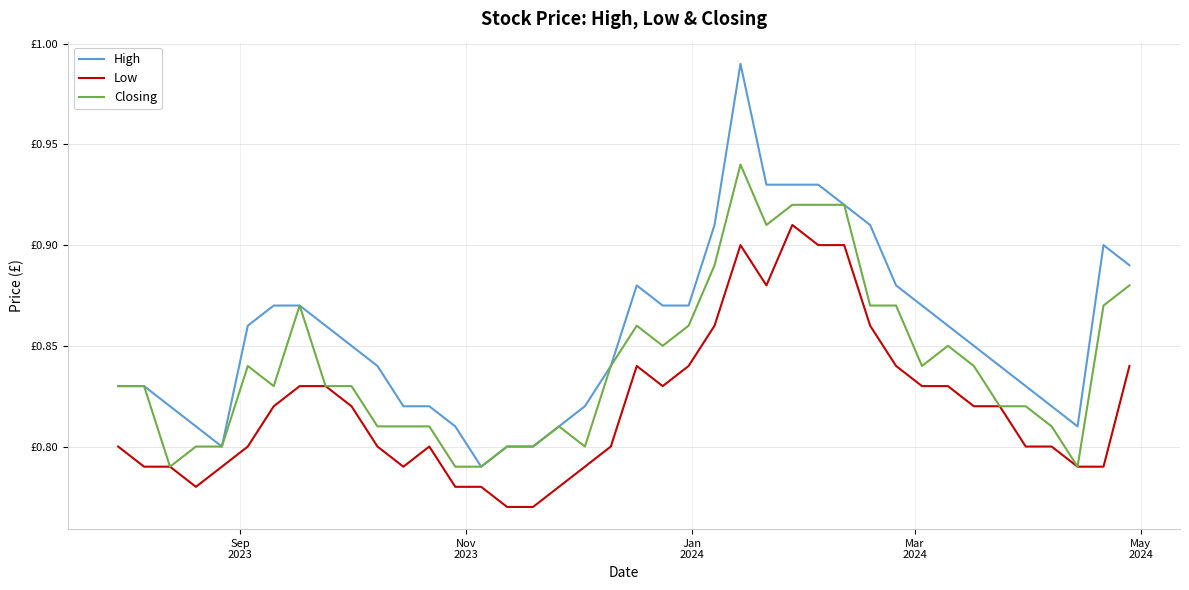

Is this an area chart (filled region under the line)?

No